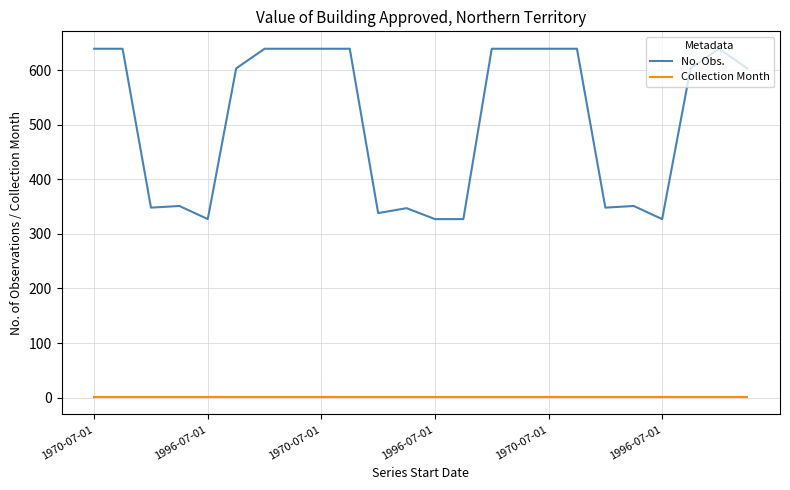

True or false: Collection Month and No. Obs. intersect in this chart.

False